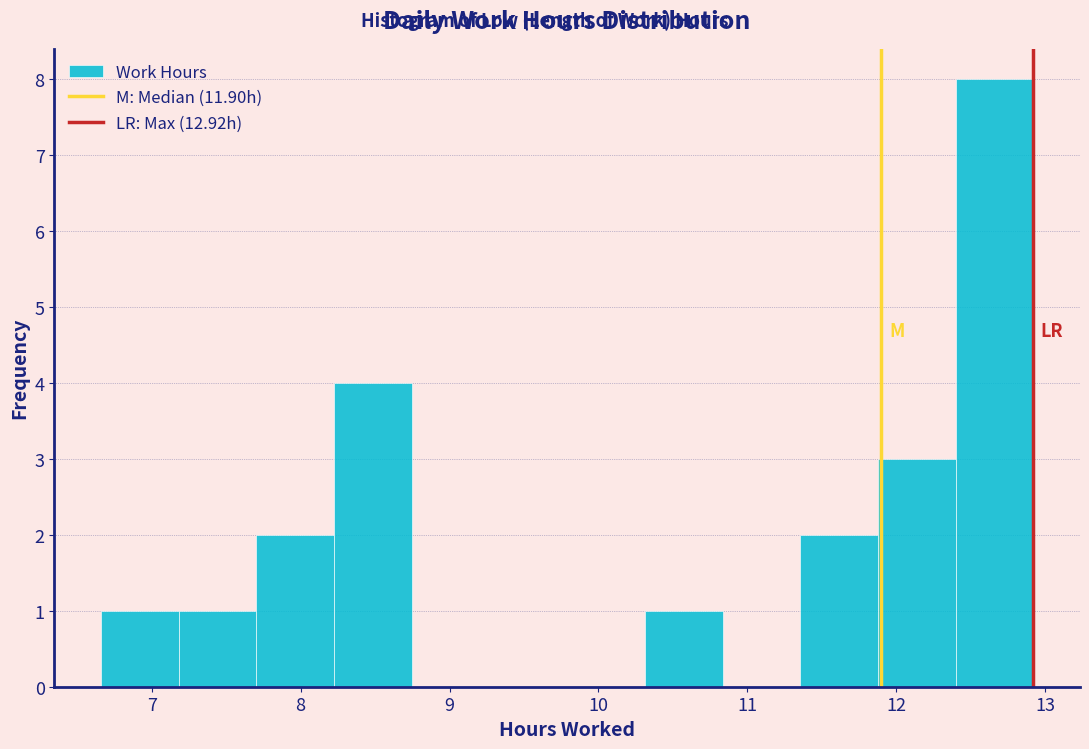

Reading left to right, list every bar in this chart as the range it spans on the x-axis followed by its height. Neither the bar edges nor the heights are printed on the chart, so give them approximately, as read against the axes.

6.7 to 7.2: 1
7.2 to 7.7: 1
7.7 to 8.2: 2
8.2 to 8.7: 4
8.7 to 9.3: 0
9.3 to 9.8: 0
9.8 to 10.3: 0
10.3 to 10.8: 1
10.8 to 11.4: 0
11.4 to 11.9: 2
11.9 to 12.4: 3
12.4 to 12.9: 8